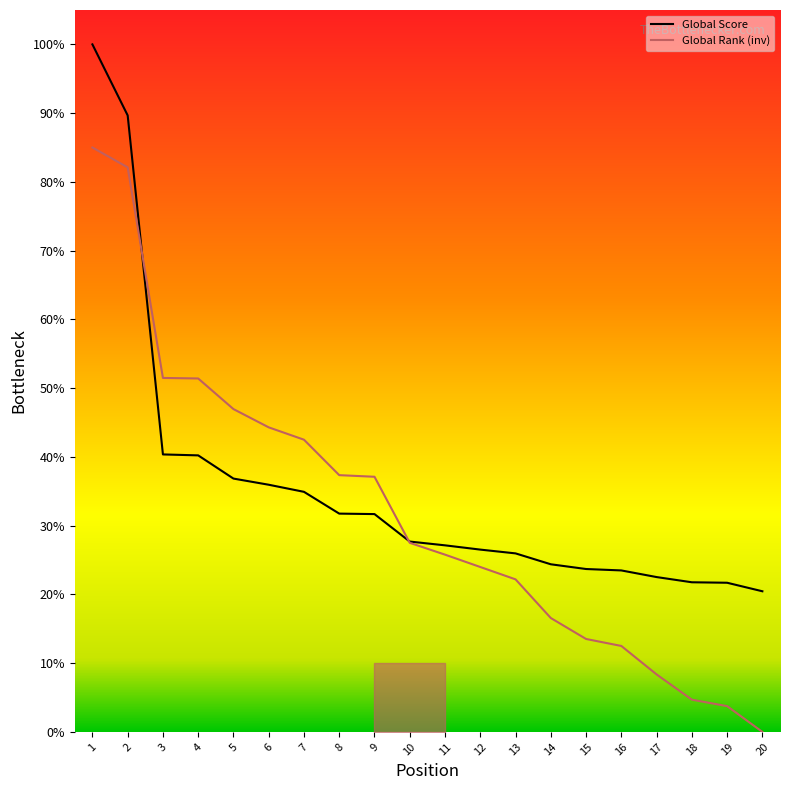

Reading left to right, list all the values displayed in this chart.

Global Score: 100.0	89.7	40.4	40.2	36.8	36.0	34.9	31.7	31.7	27.7	27.1	26.5	26.0	24.4	23.7	23.5	22.5	21.8	21.7	20.5
Global Rank (inv): 85.0	82.1	51.5	51.4	47.0	44.3	42.5	37.3	37.1	27.5	25.8	24.0	22.2	16.6	13.5	12.5	8.4	4.7	3.8	0.0